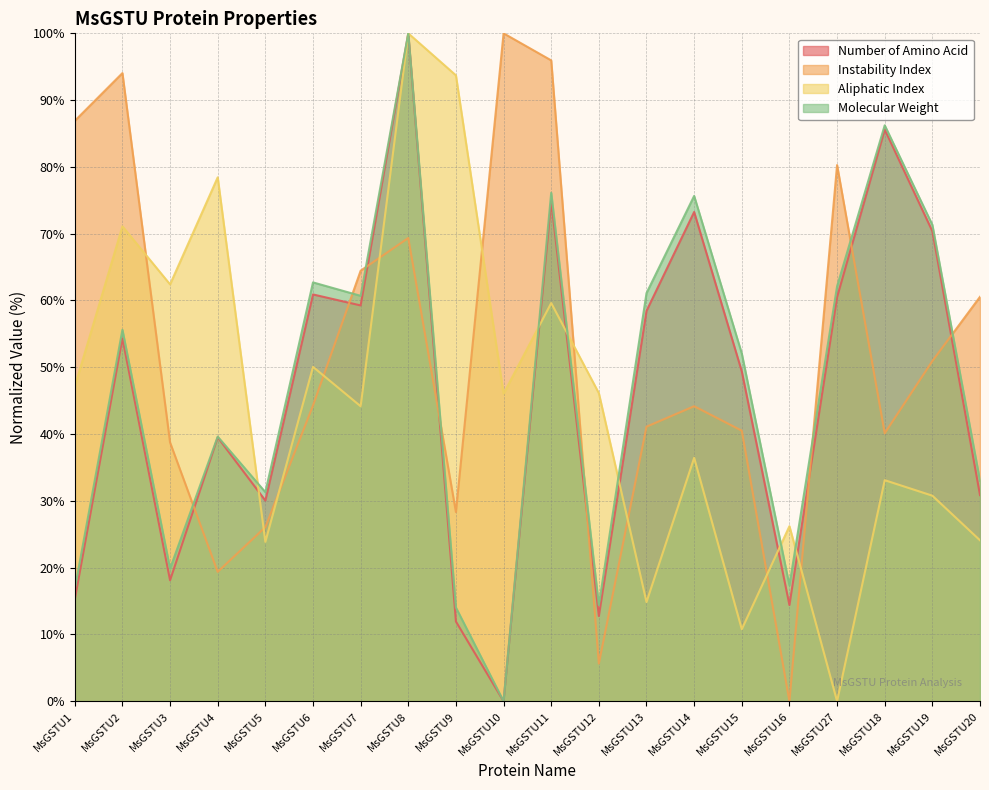

At how many categories does at least one series exceed 48?

17